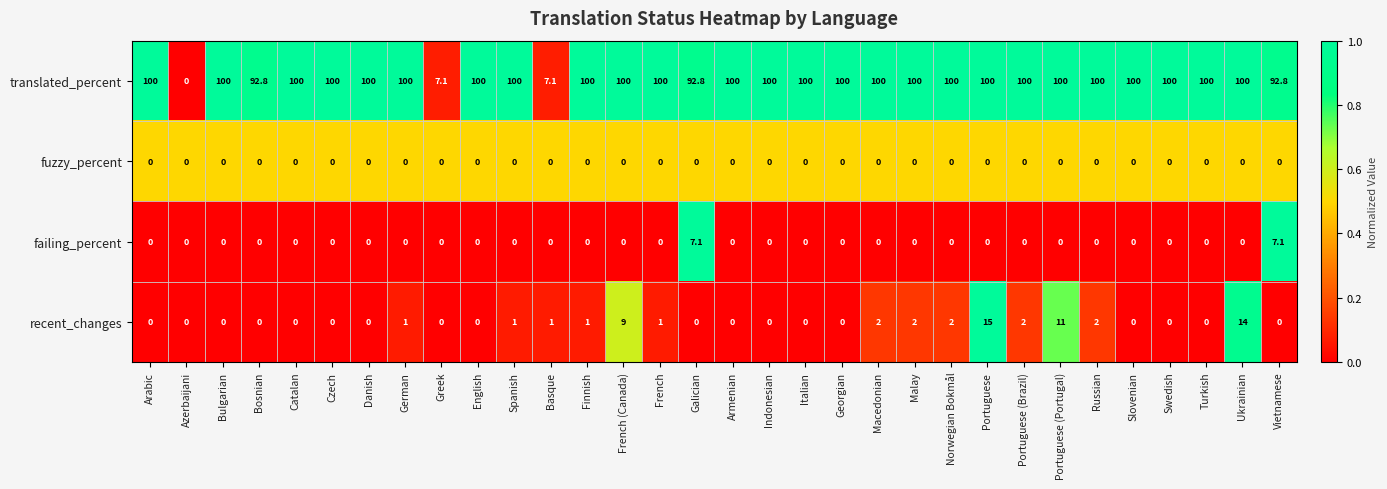

What is the sum of all translated_percent values?

2892.6